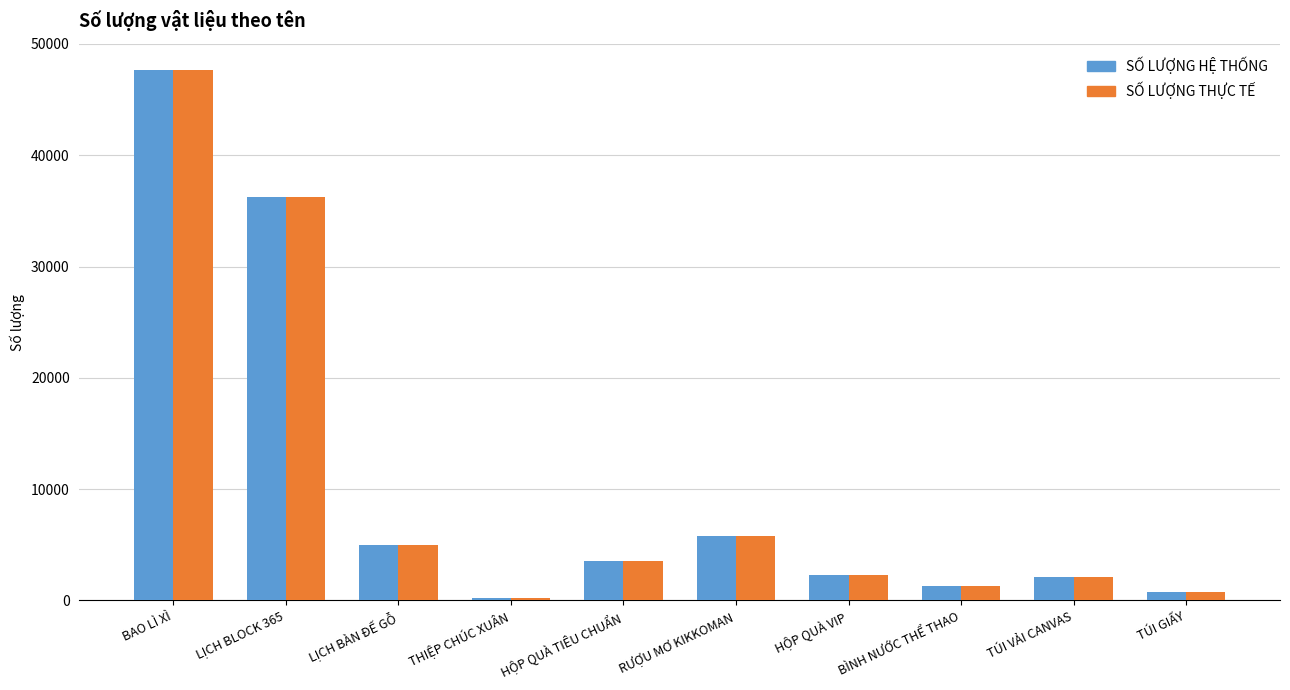

Does the chart contain stacked bars?

No